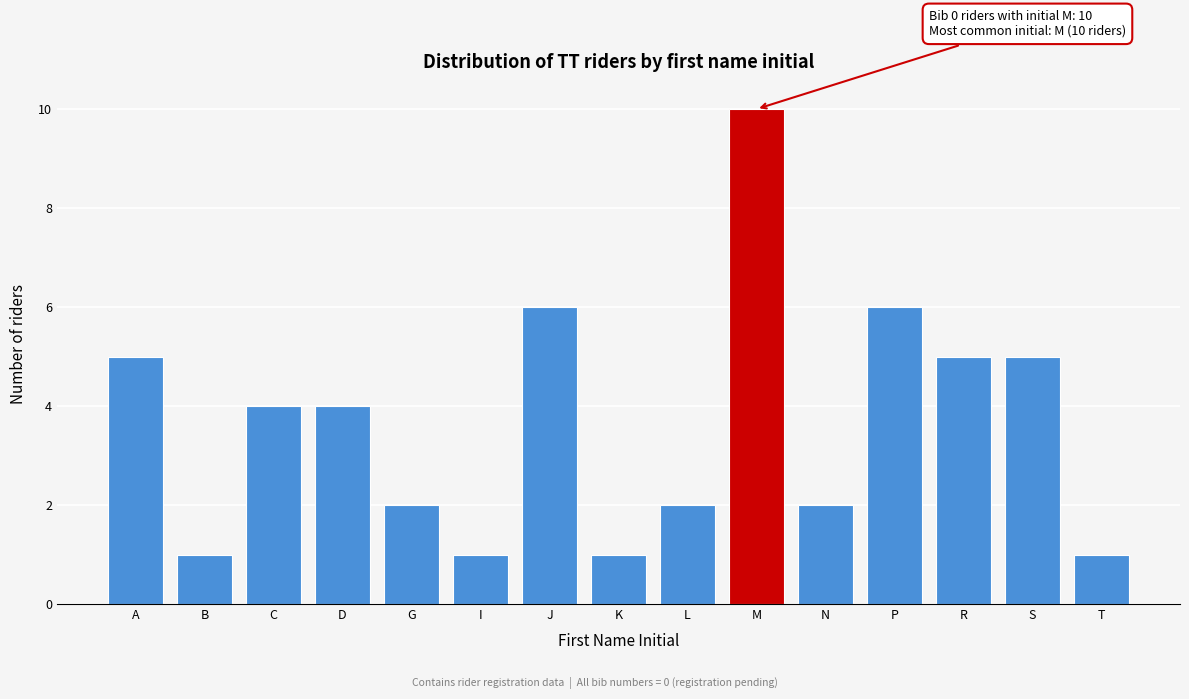

Reading right to left, extract all data points from this chart.

T=1	S=5	R=5	P=6	N=2	M=10	L=2	K=1	J=6	I=1	G=2	D=4	C=4	B=1	A=5